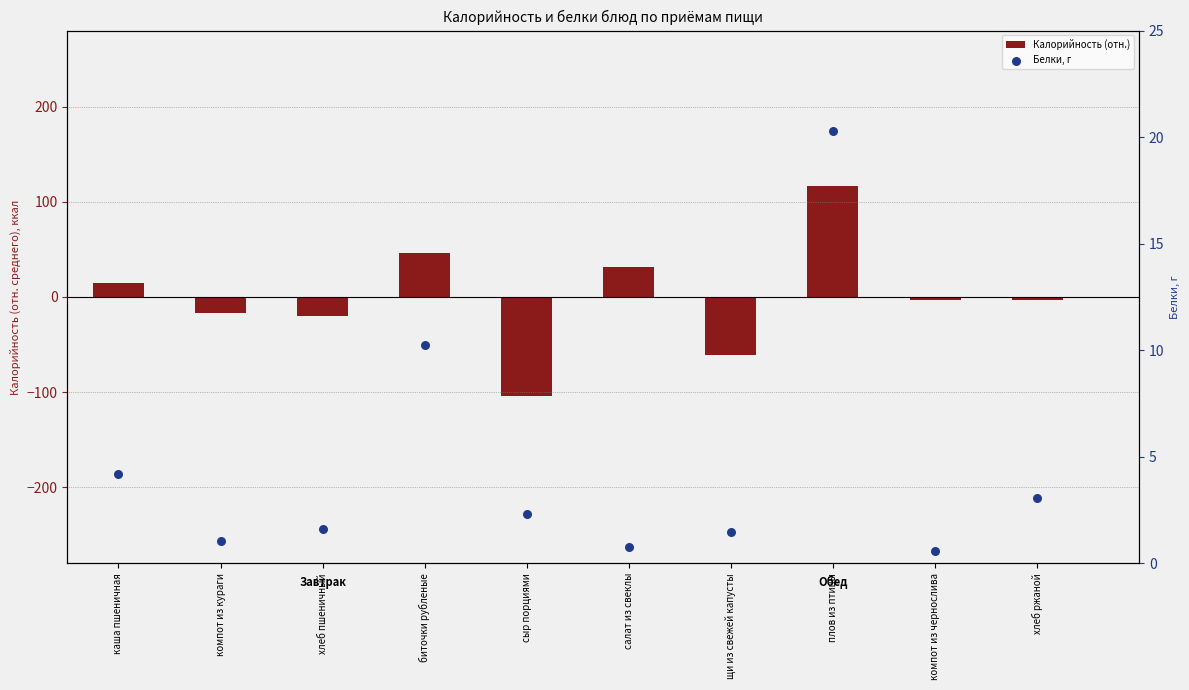

Which series has the largest Y range (max minus min)?

Калорийность (отн.)